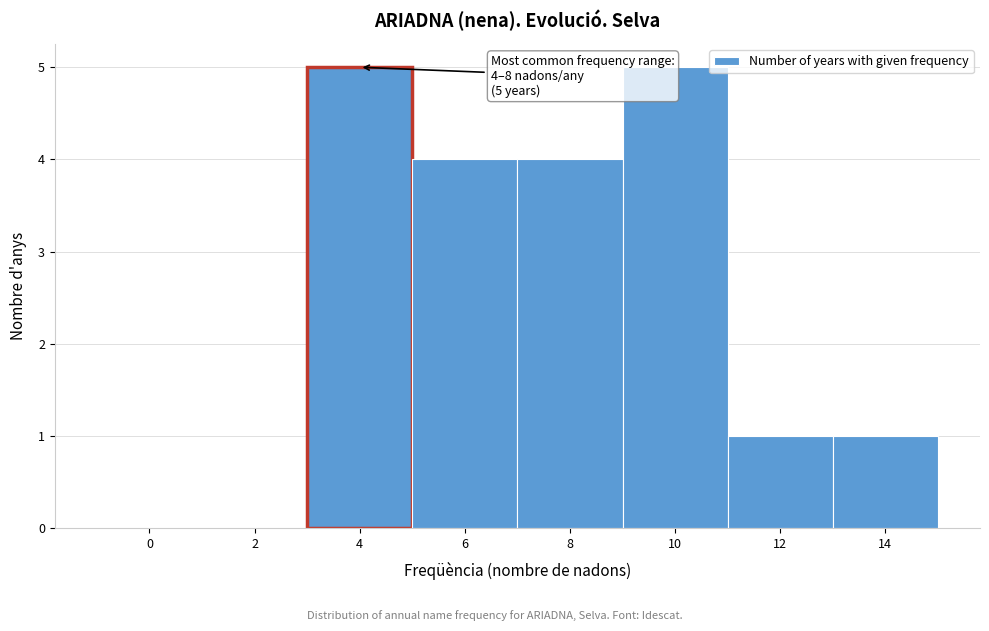

Reading right to left, extract all data points from this chart.

14=1	12=1	10=5	8=4	6=4	4=5	2=0	0=0